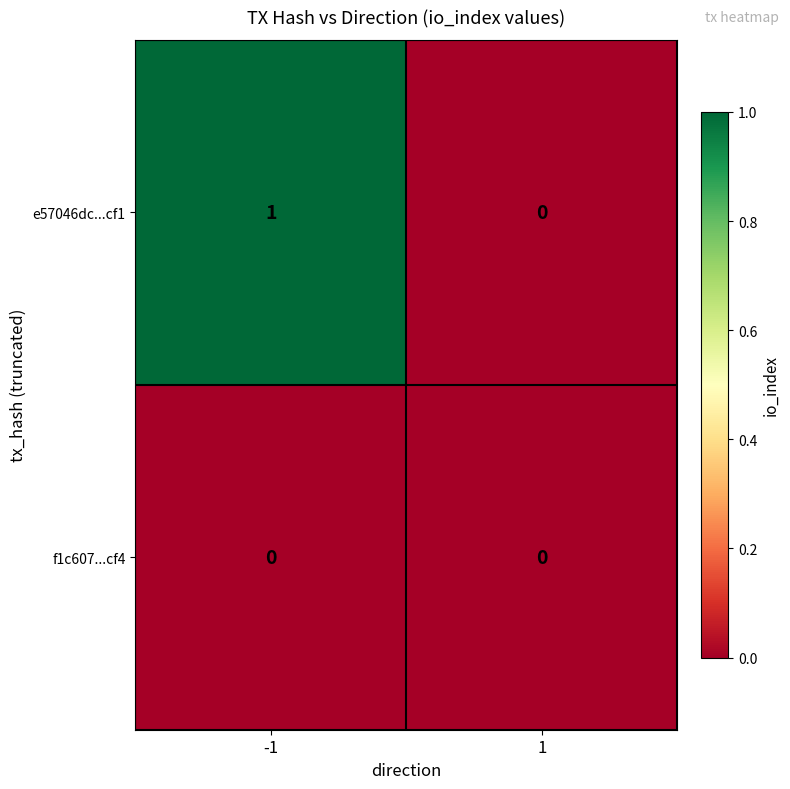

What is the total value across all series at -1?

1